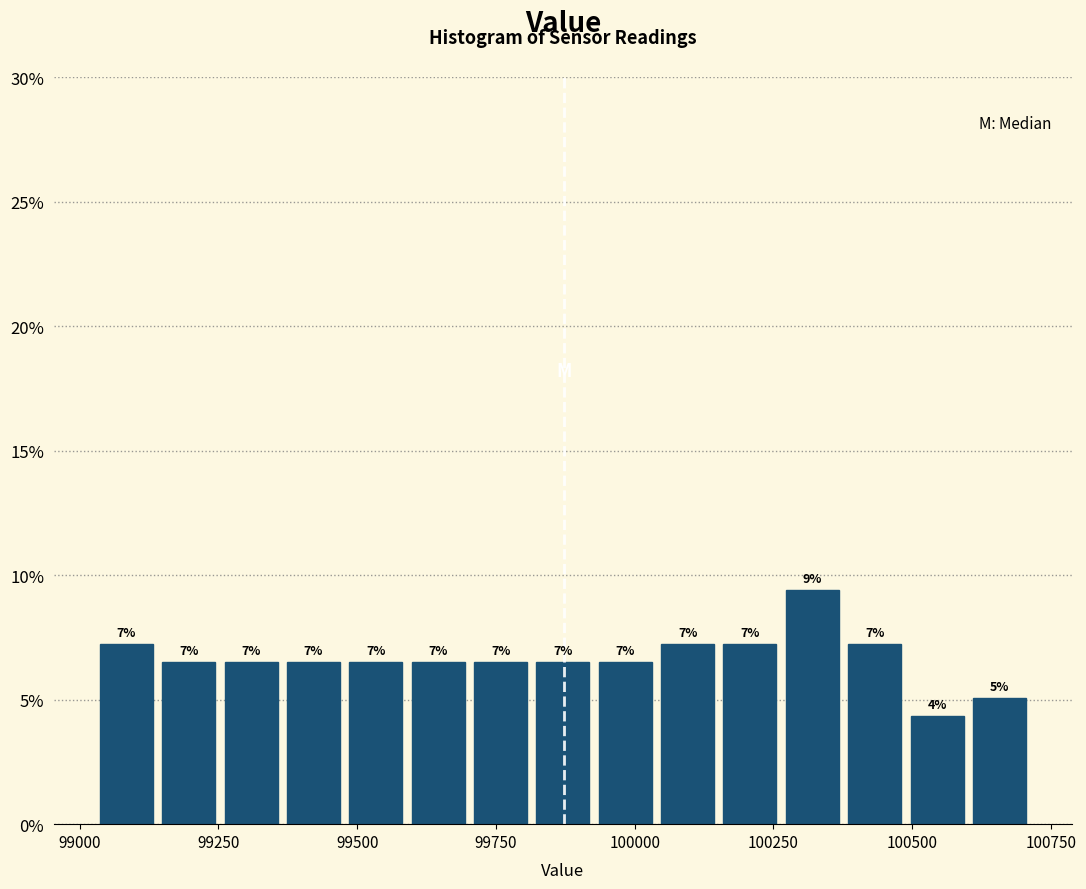

Read against the x-axis, roughly where is the centre of the tallest bar?

100300